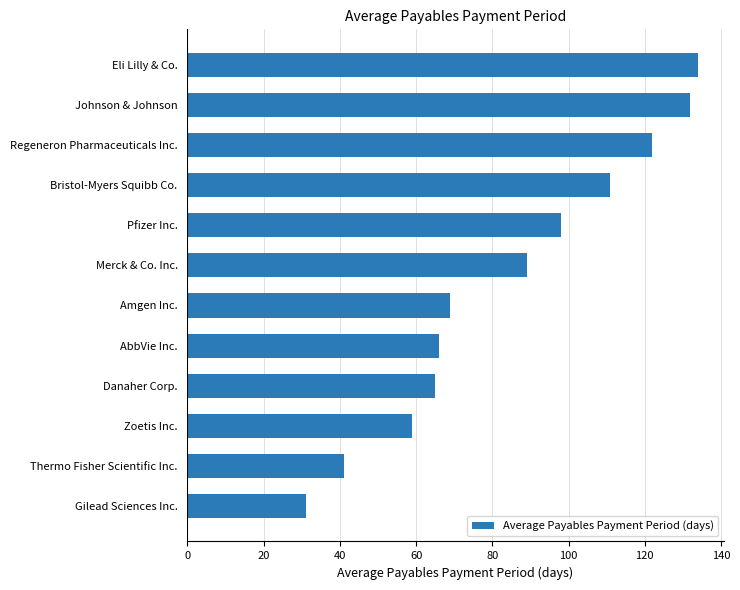

What is the change in value from Bristol-Myers Squibb Co. to Regeneron Pharmaceuticals Inc.?

+11